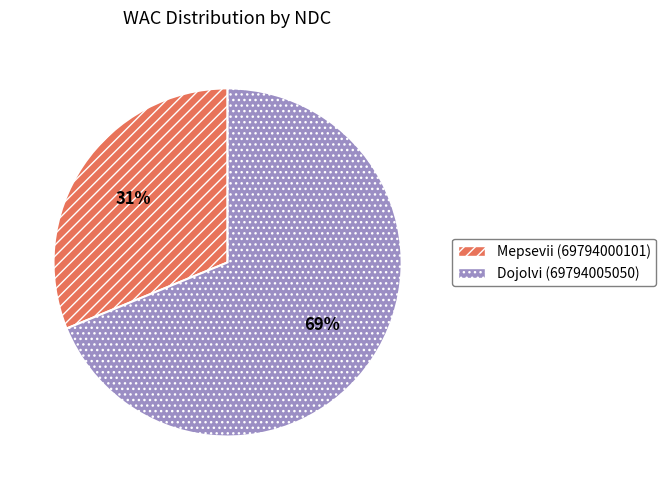

Which slice is the smallest?

Mepsevii (69794000101)